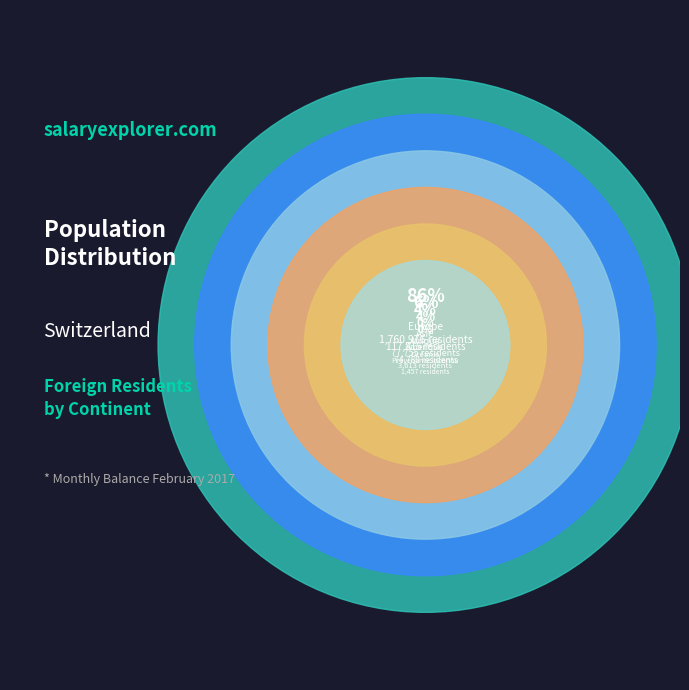

What is the largest slice in the pie chart?

Europe